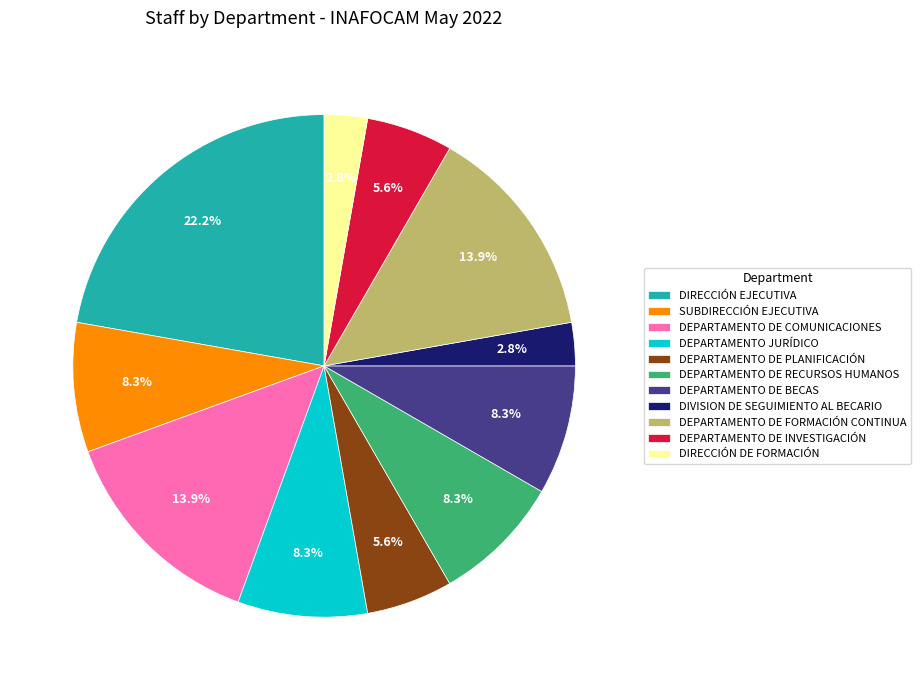

Does DEPARTAMENTO DE PLANIFICACIÓN account for over 50% of the chart?

No